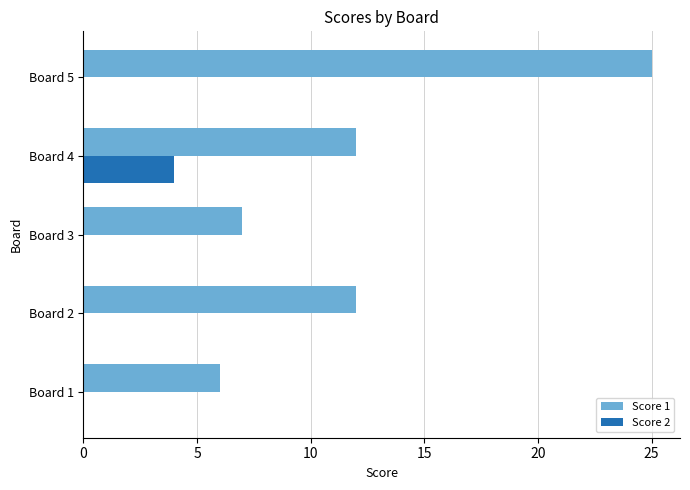

What is the greatest value displayed?

25